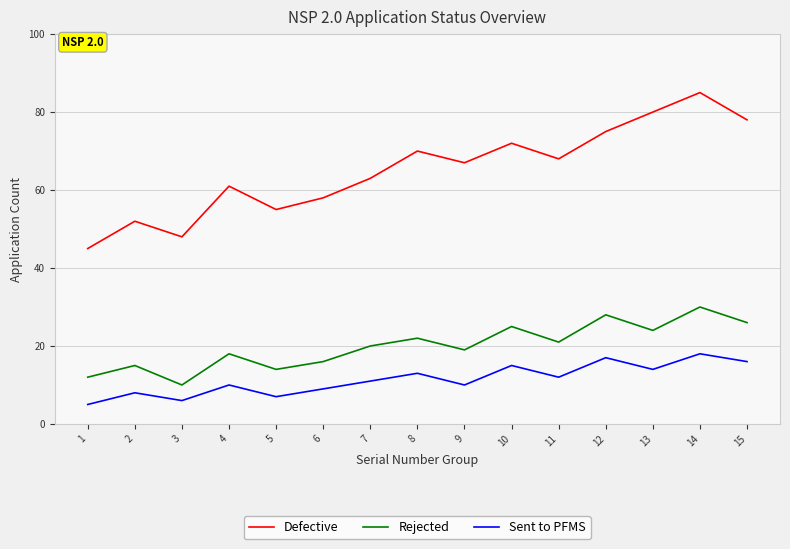

Where is the first local maximum for Rejected?

2